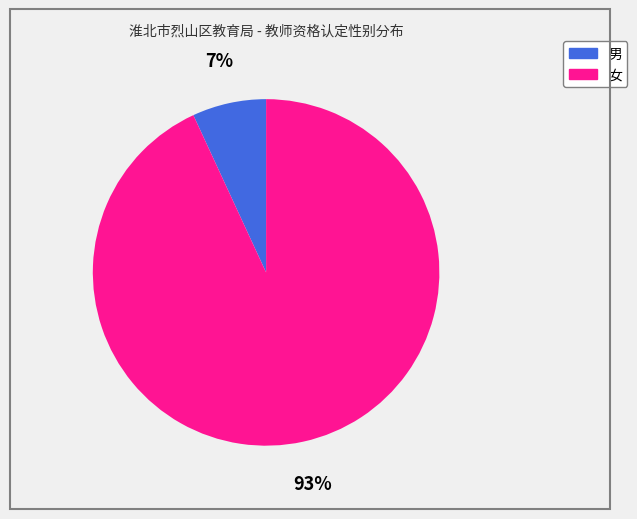

To the nearest percent, what is the difference between the 女 and 男 slice percentages?

86%